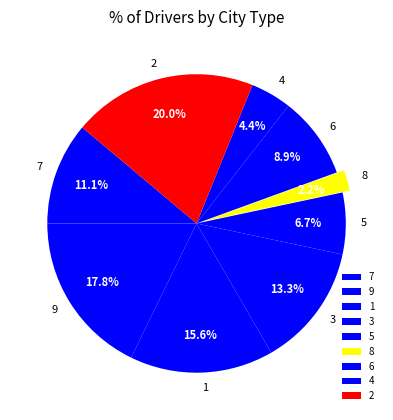

Which has a higher value, 5 or 3?

3